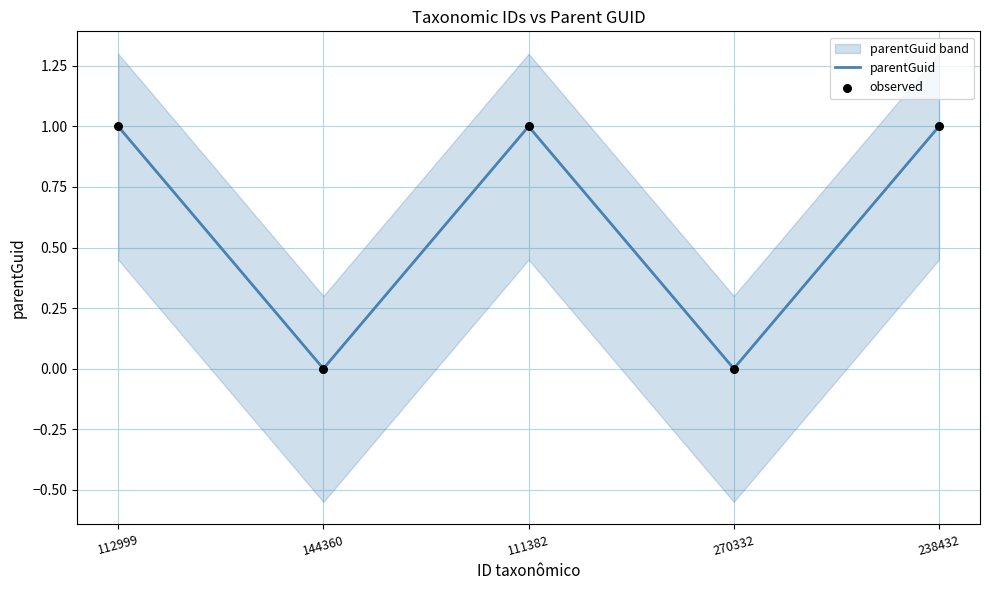

The parentGuid series shows -1 at 144360. True or false?

False